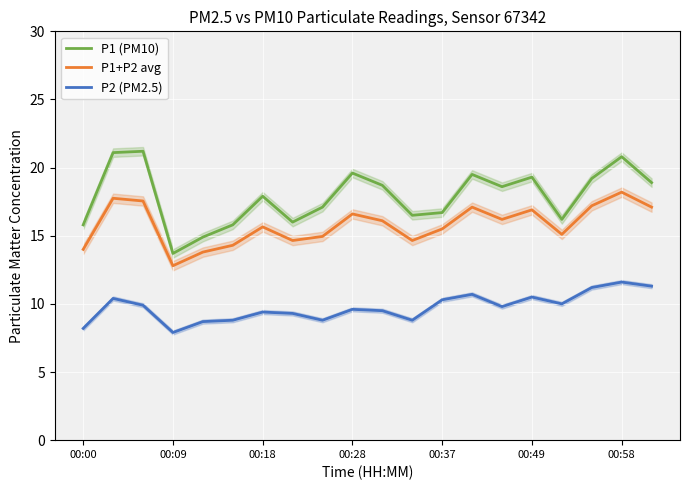

The P1 (PM10) series shows 7.3 at 00:49. True or false?

False